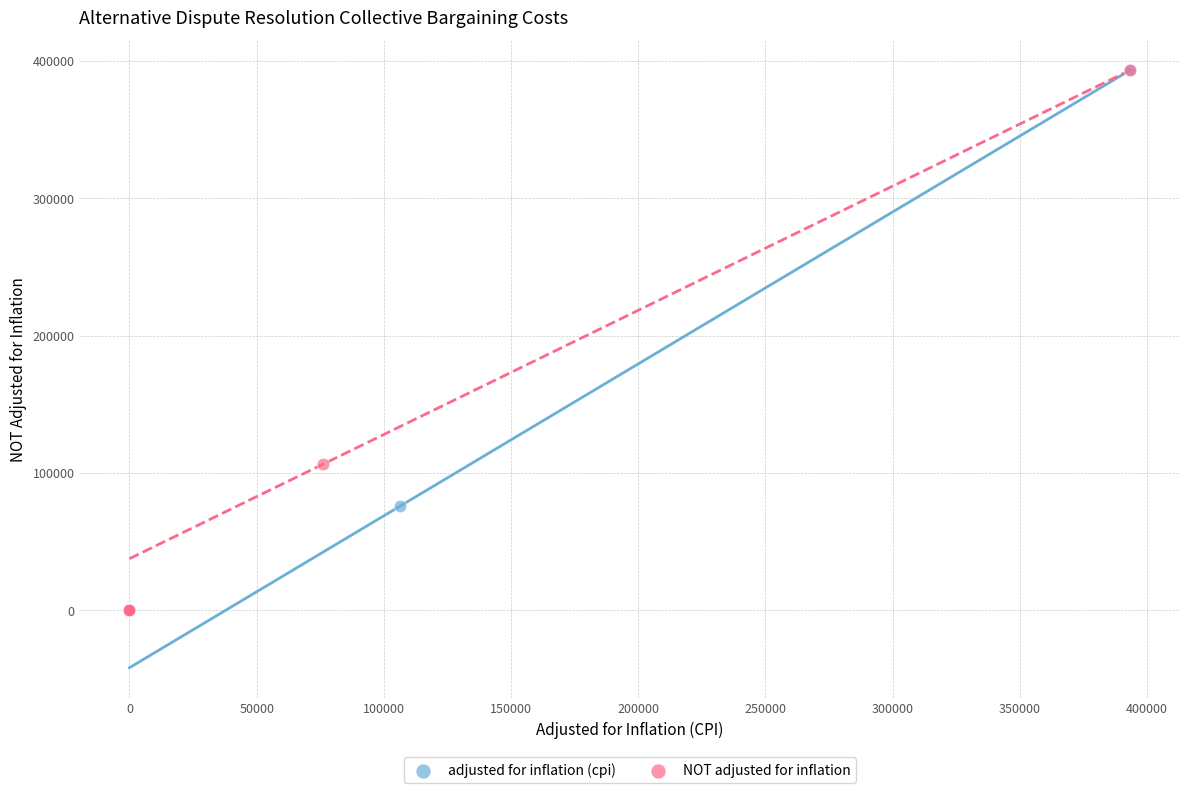

What are all the series names shown in the legend?

adjusted for inflation (cpi), NOT adjusted for inflation